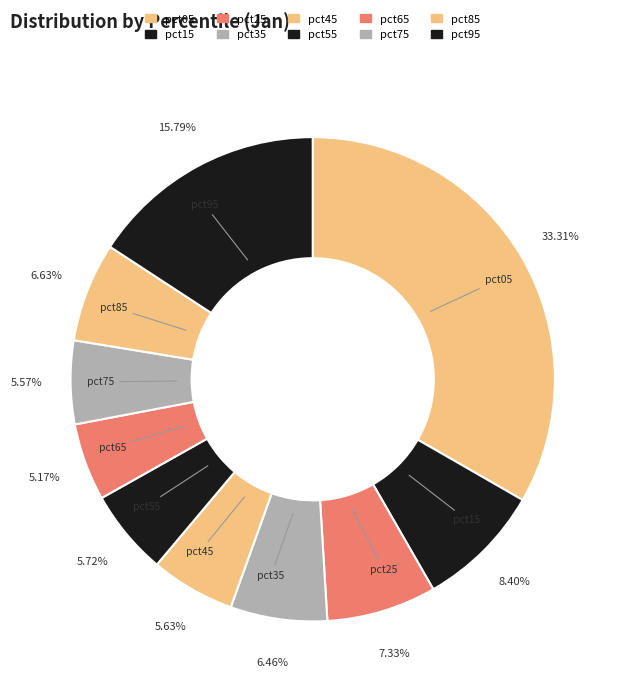

How many segments does this pie chart have?

10